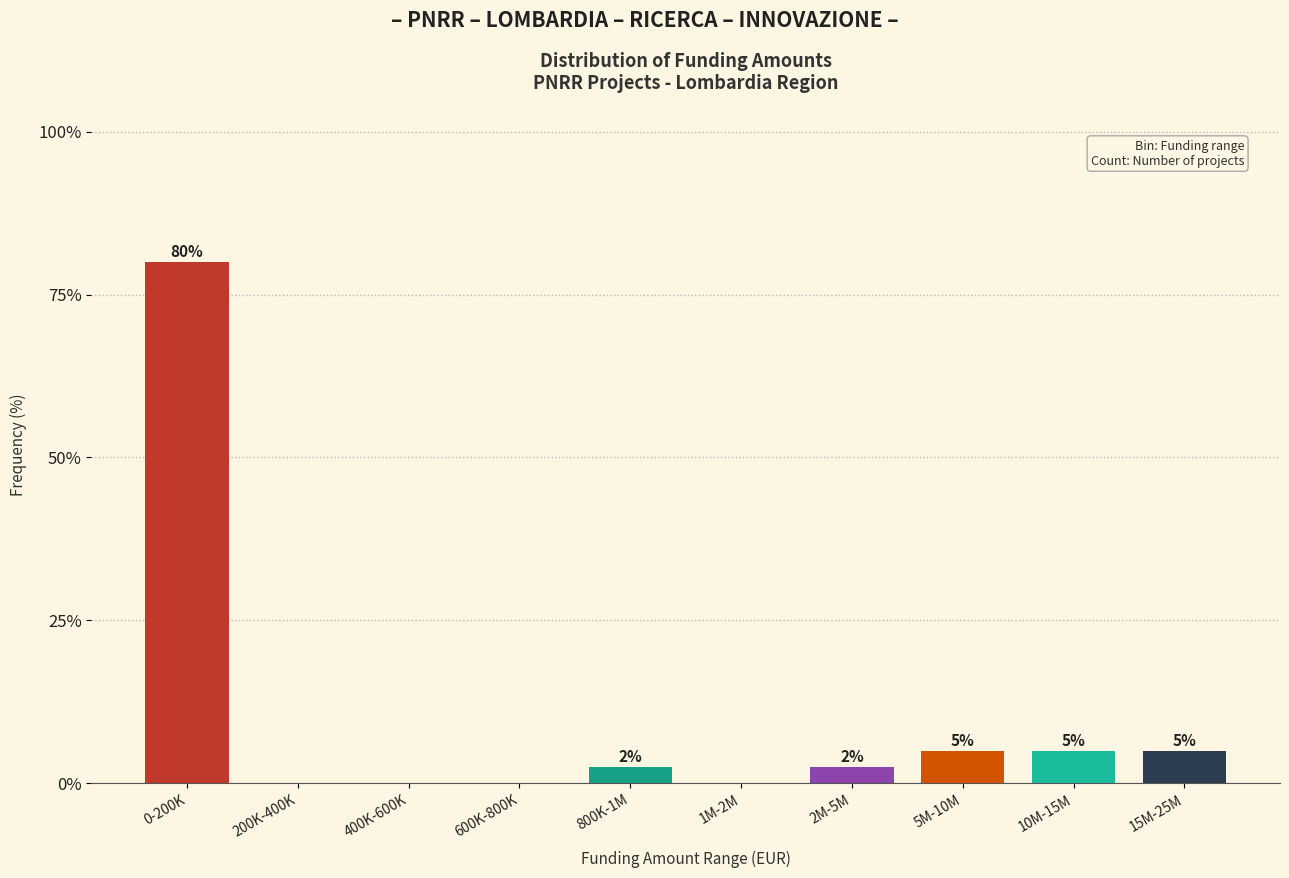

What is the maximum value shown in the chart?

80.0